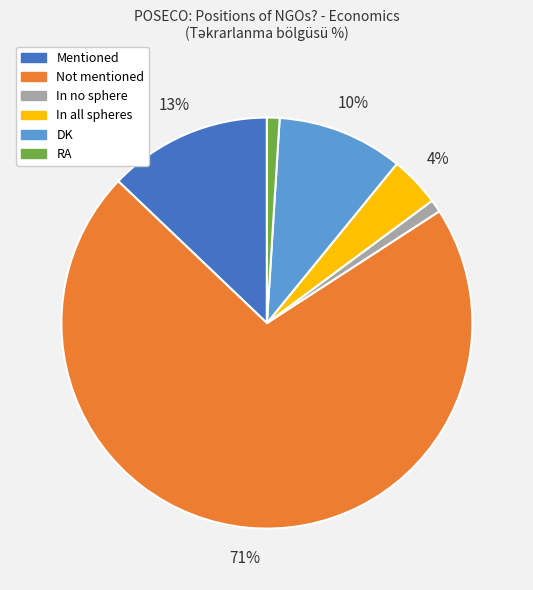

Which category accounts for the majority?

Not mentioned